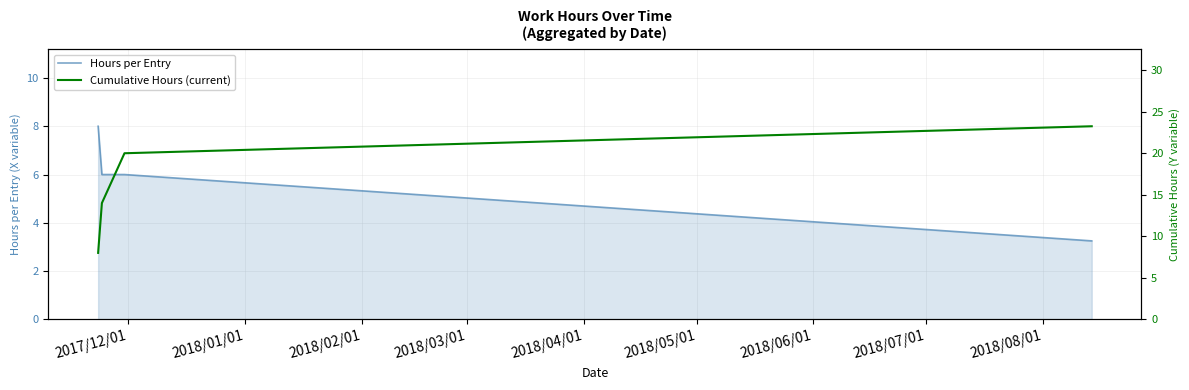

True or false: Hours per Entry has more than 1 points higher than both neighbors.

False